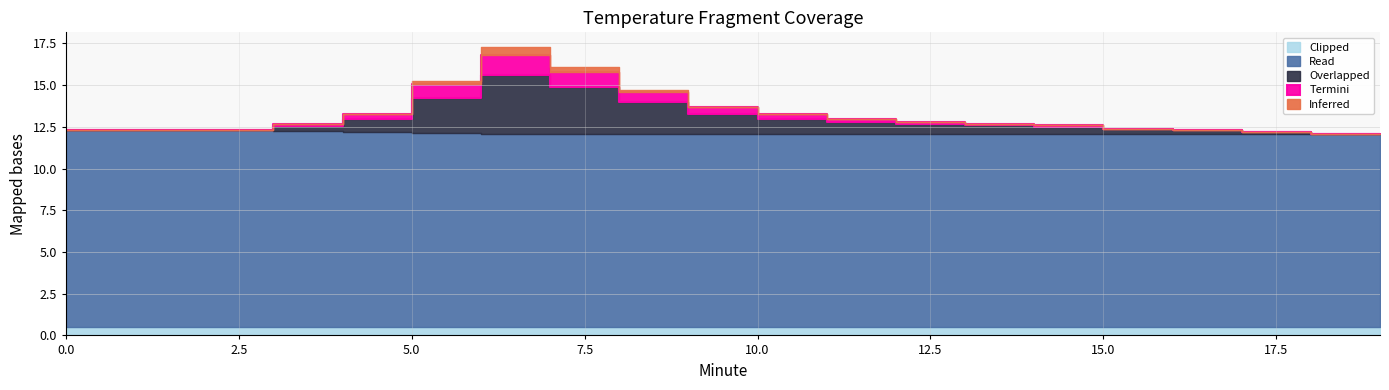

The Inferred series shows -0.2 at 9. True or false?

False